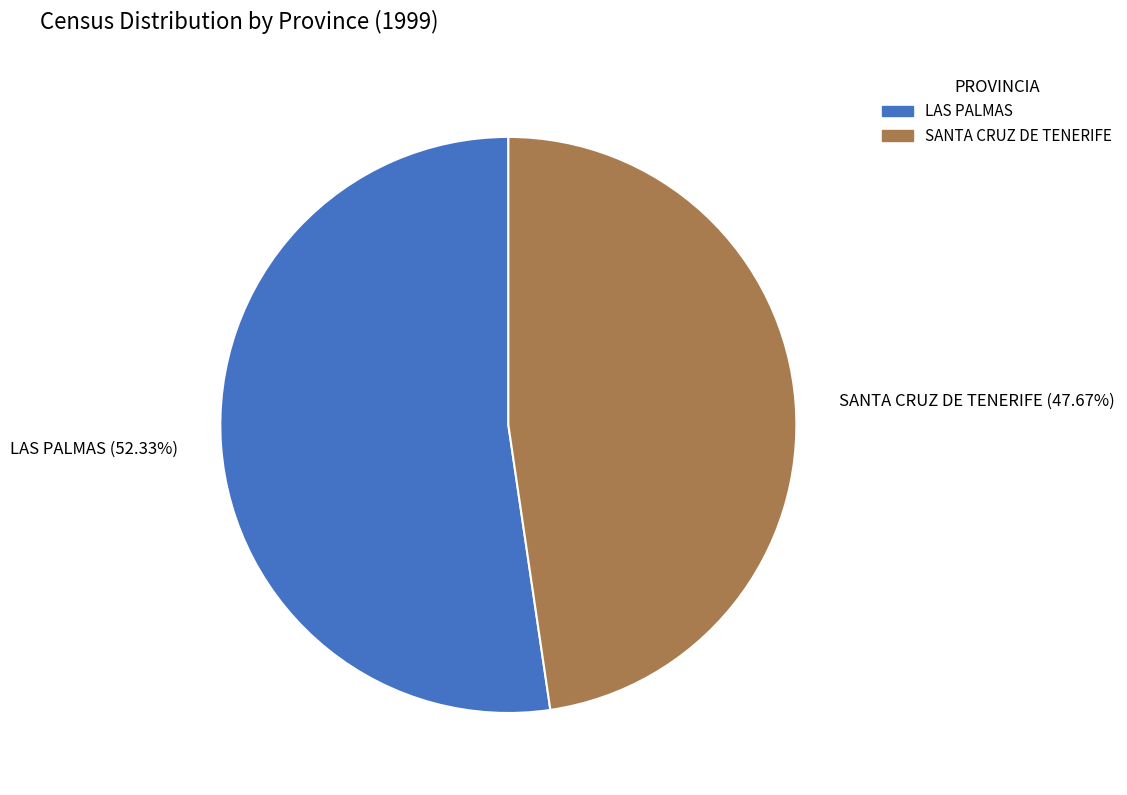

To the nearest percent, what portion does SANTA CRUZ DE TENERIFE represent?

48%